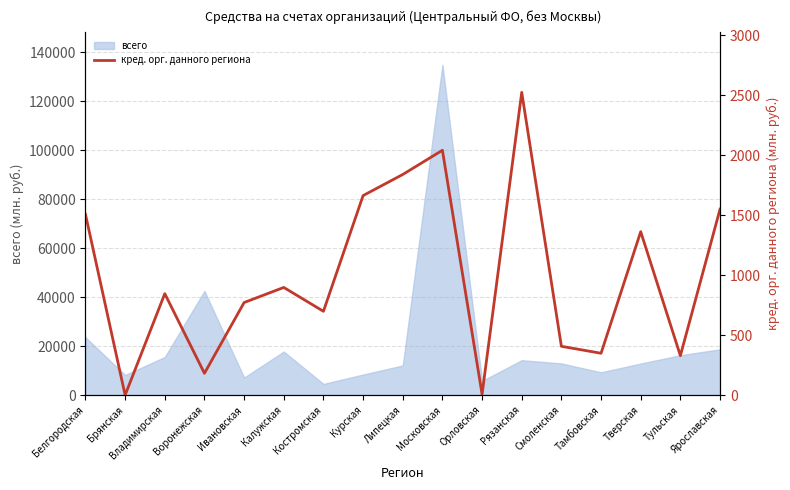

What is the label of the 14th point from the left?

Тамбовская